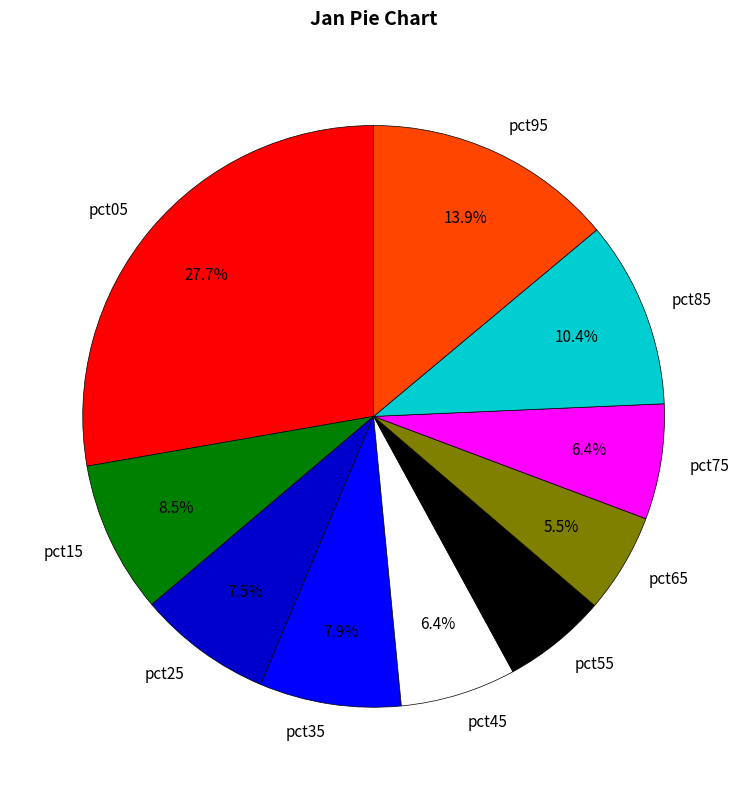

To the nearest percent, what is the average slice percentage?

10%